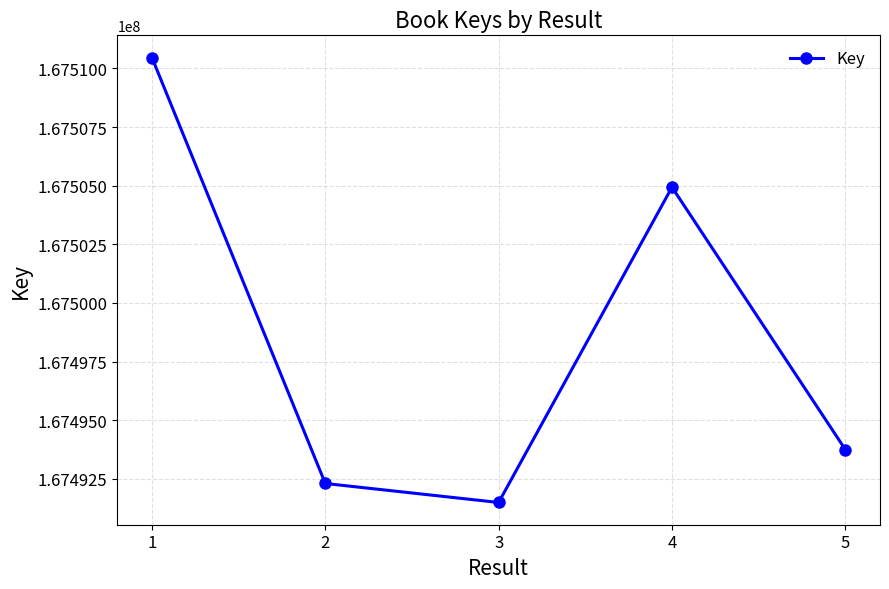

What is the sum of the values at 4 and 3?

334996425